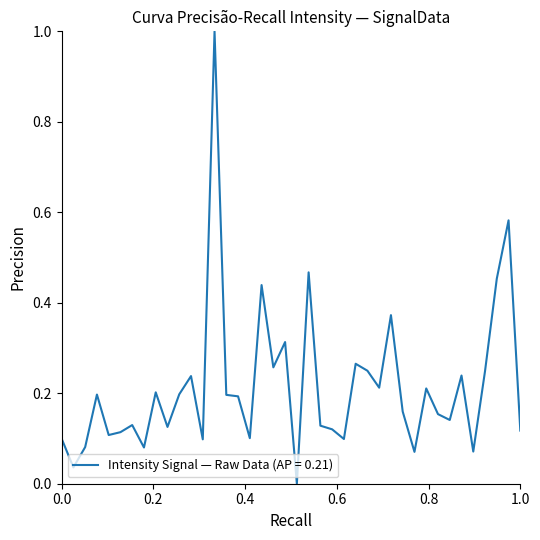

Does the chart have visible grid lines?

No